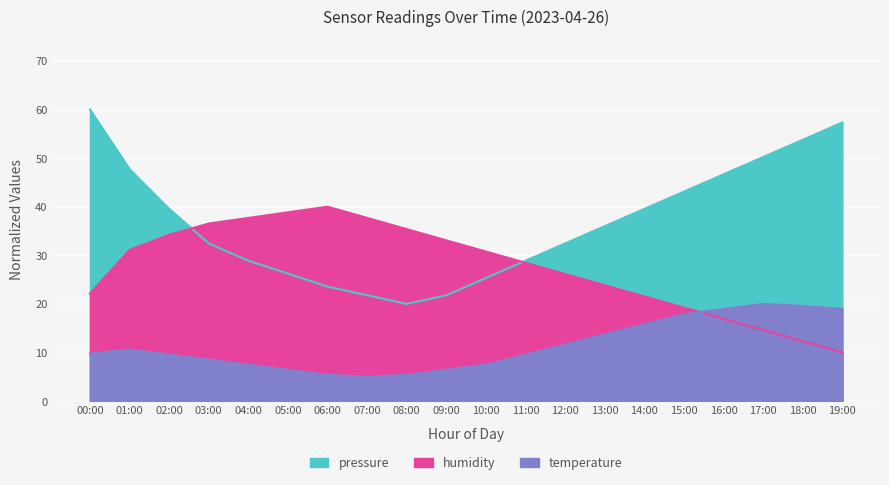

Where is temperature nearest to the value 12?

12:00